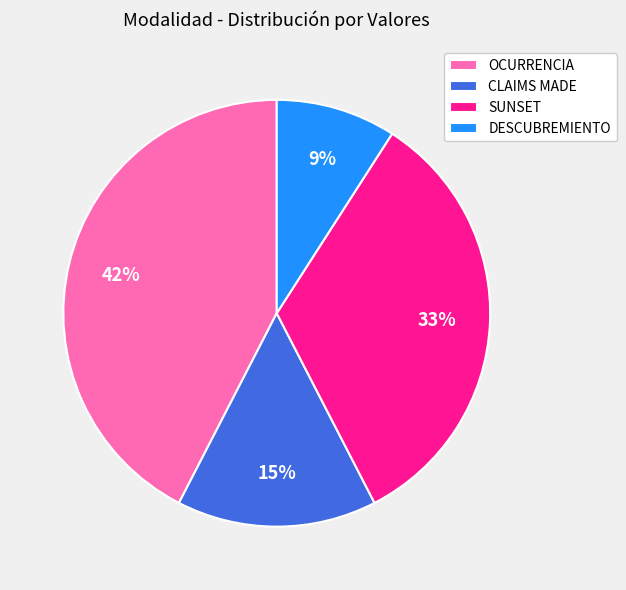

Rank the categories by value from lowest to highest.

DESCUBREMIENTO, CLAIMS MADE, SUNSET, OCURRENCIA